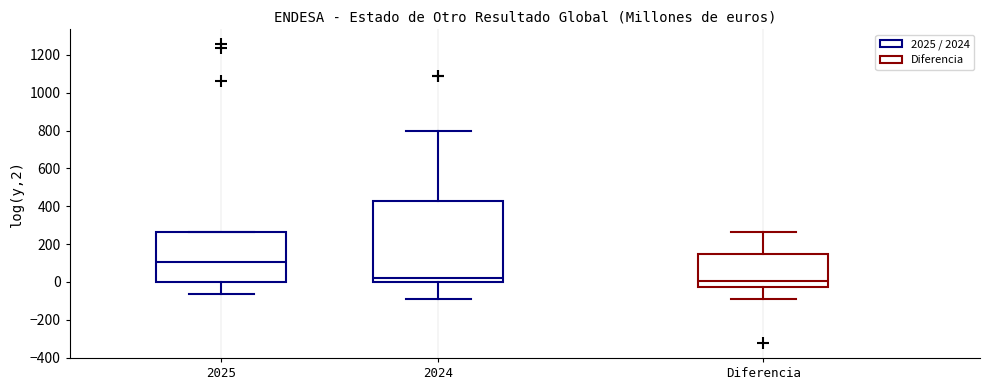

Where does the upper whisker of the box for 2024 end on the y-axis? The values are not printed on the chart, so give them approximately, as read against the axis.

800